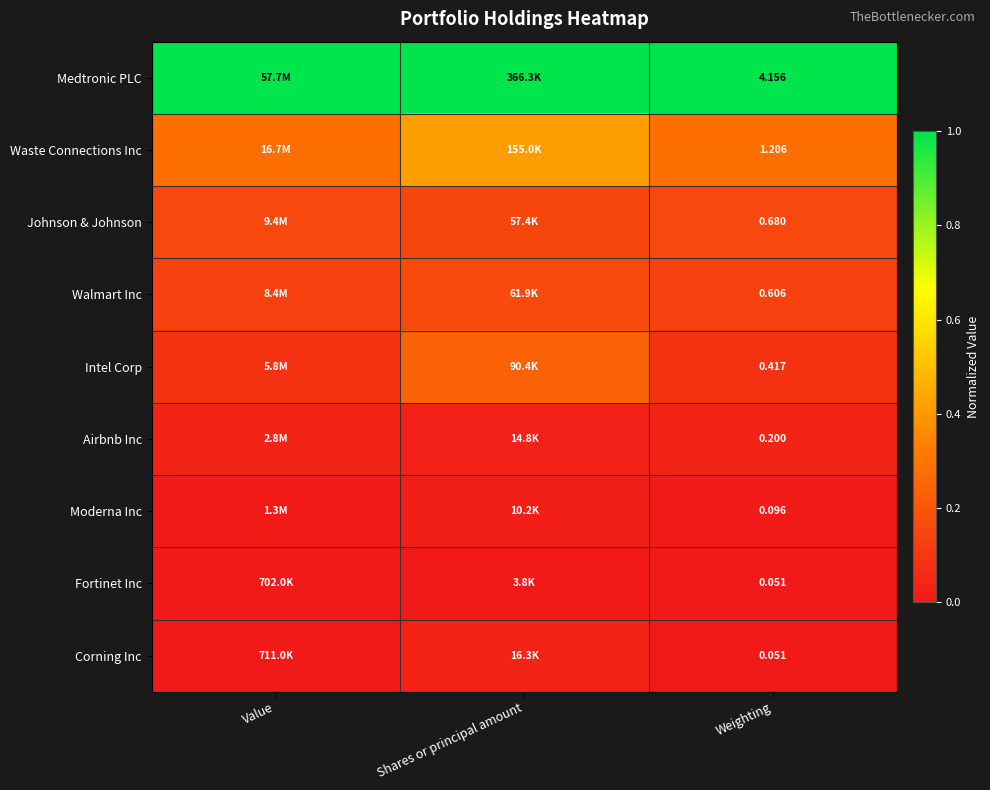

At which label is Airbnb Inc closest to 0?

Shares or principal amount